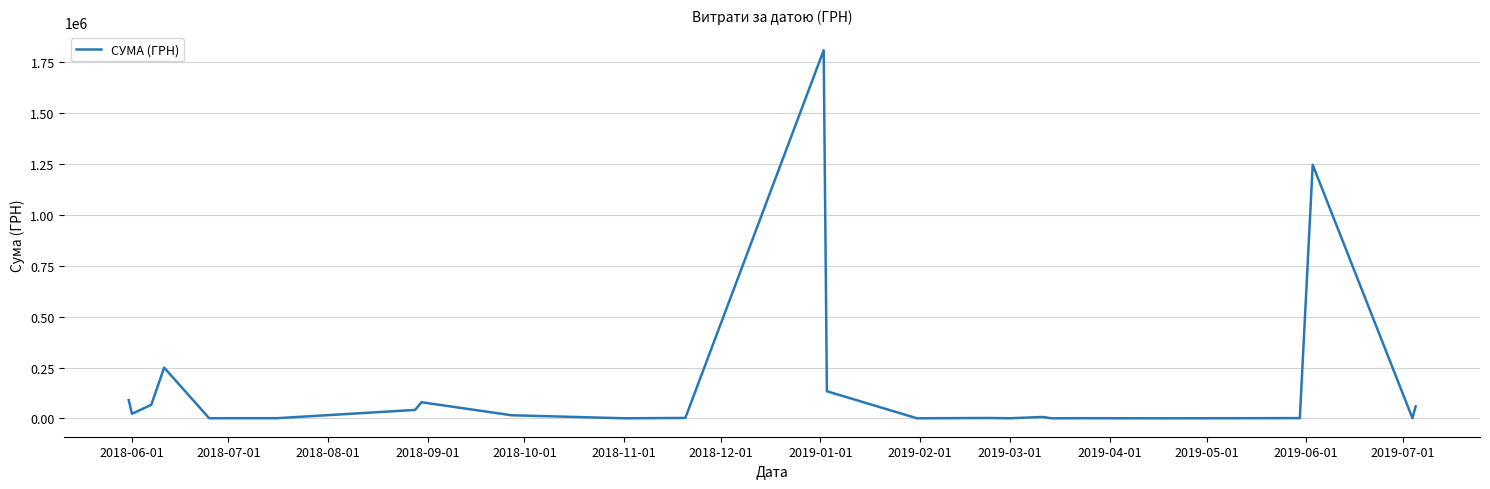

What is the difference between the maximum and minimum values?

1808896.5